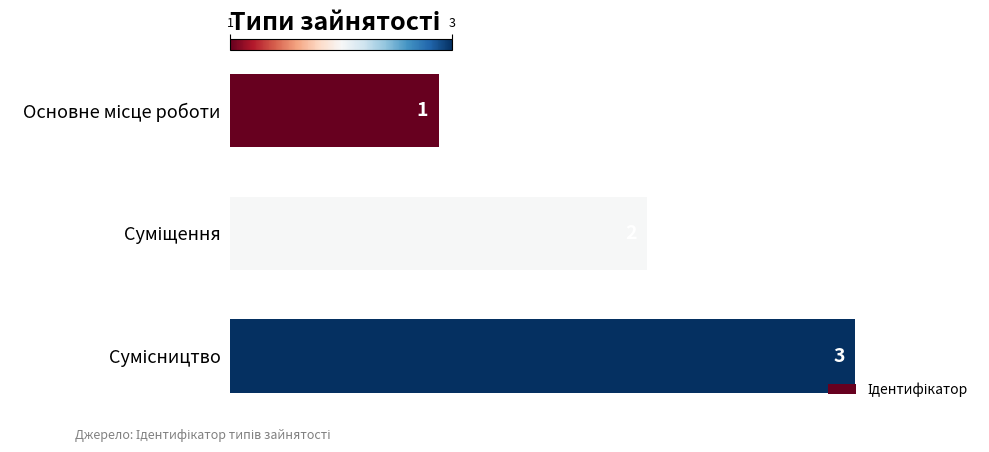

What is the greatest value displayed?

3